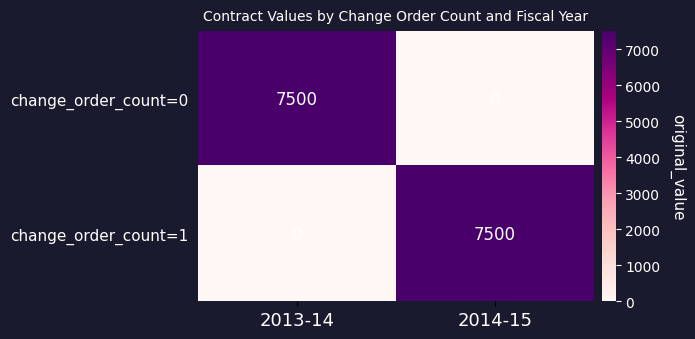

Reading right to left, list all the values displayed in this chart.

change_order_count=0: 0	7500
change_order_count=1: 7500	0